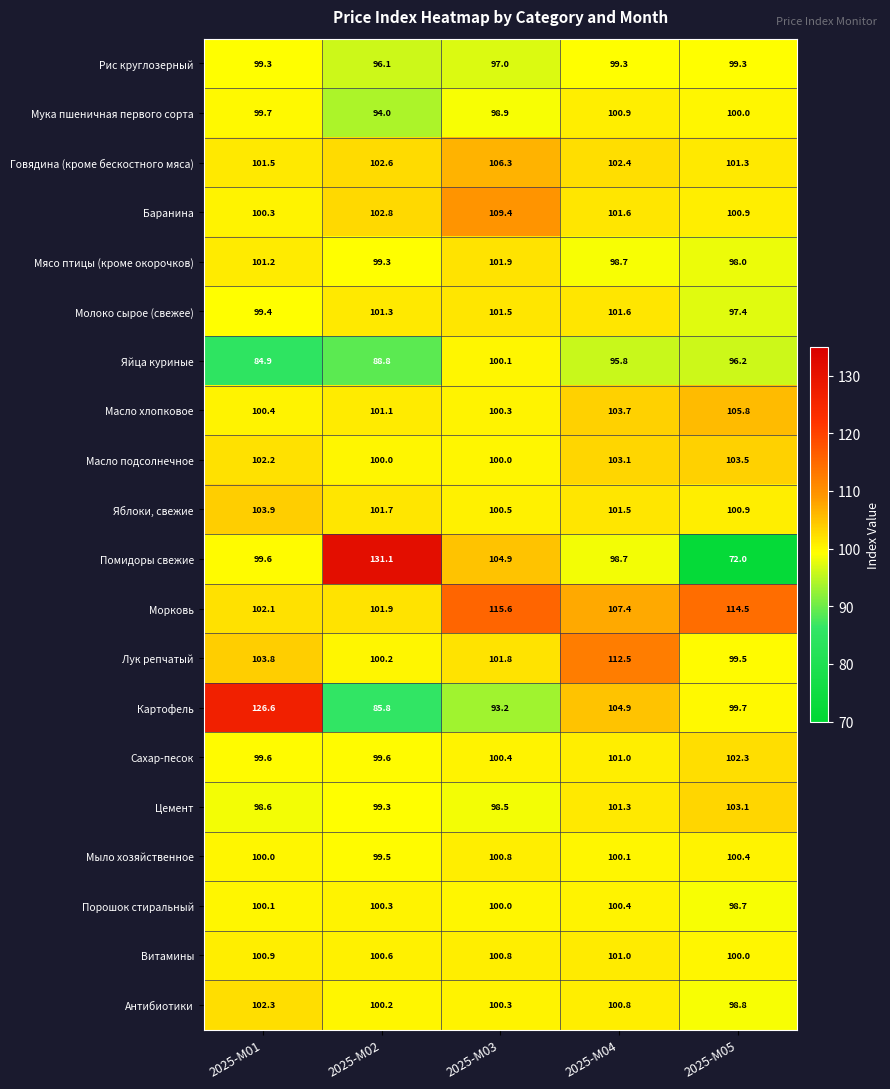

Between 2025-М01 and 2025-М04, which series saw the biggest shift?

Картофель